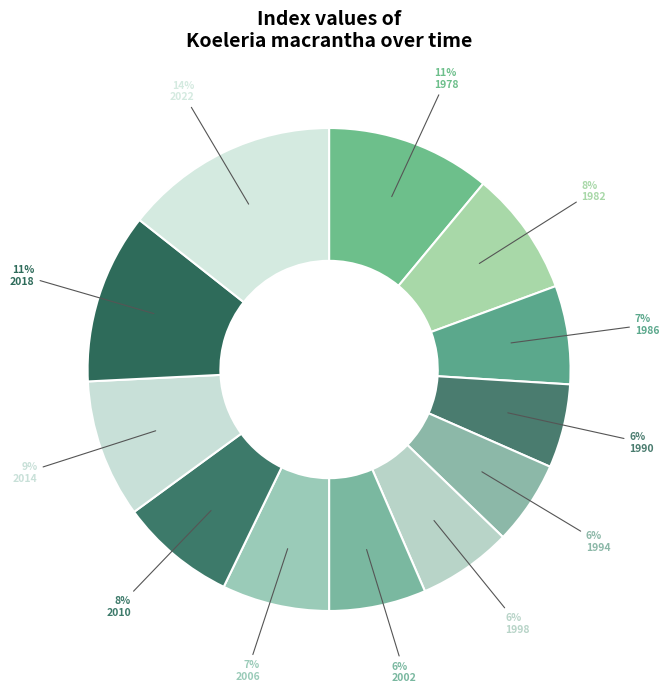

True or false: 2018 accounts for 11% of the total.

True